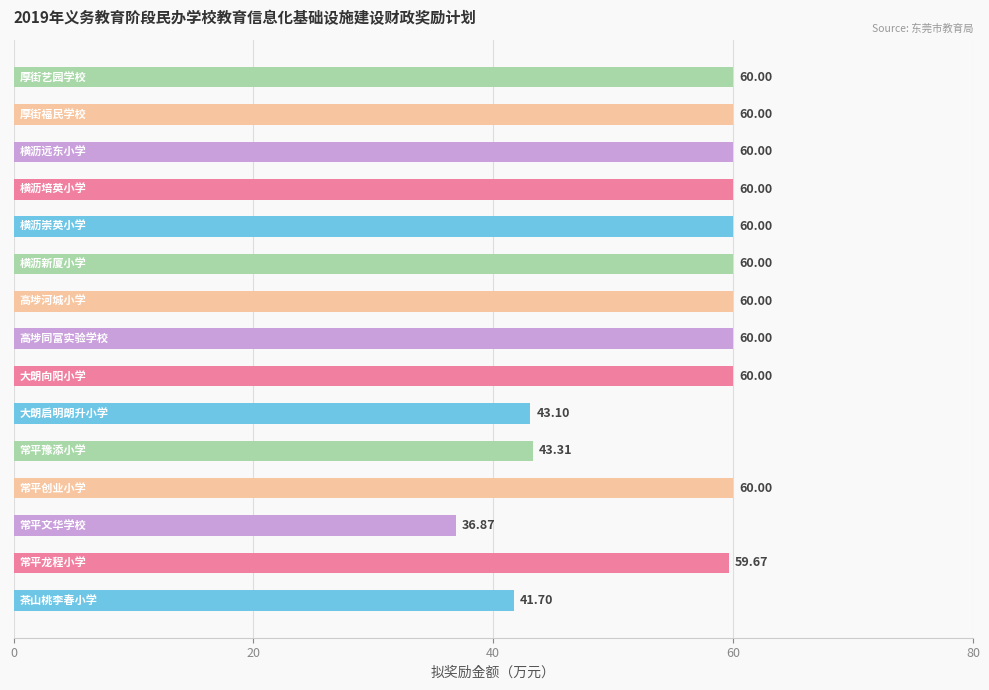

Count the number of categories in the chart.

15